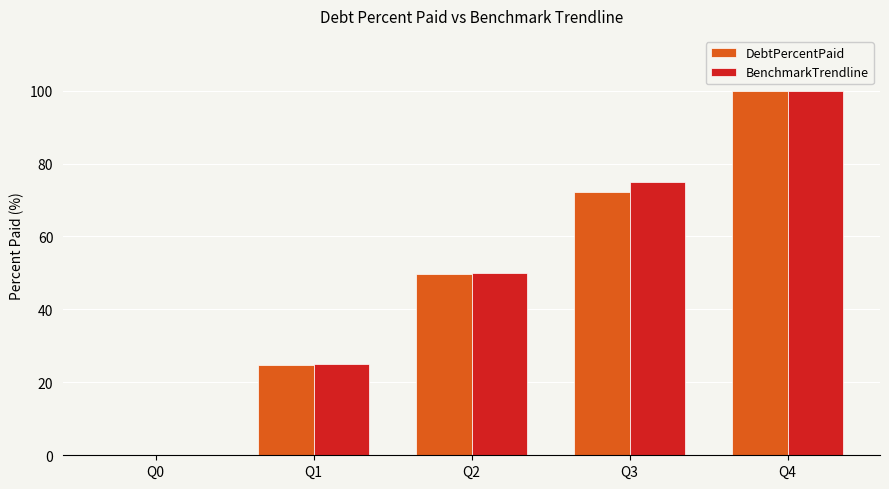

Reading right to left, list all the values displayed in this chart.

DebtPercentPaid: 100.0	72.3	49.7	24.8	0.0
BenchmarkTrendline: 100.0	75.0	50.0	25.0	0.0